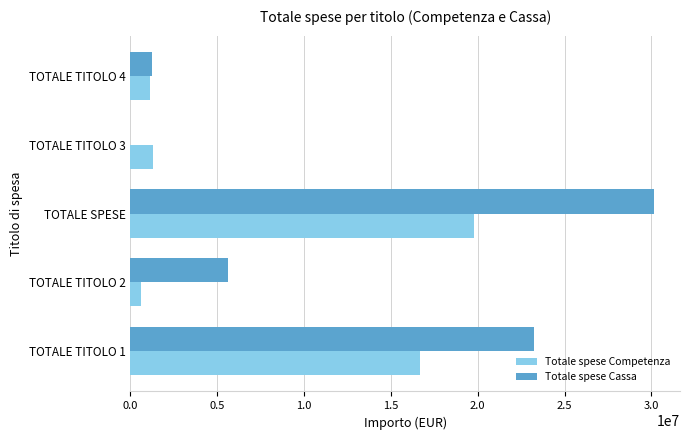

Between TOTALE TITOLO 1 and TOTALE TITOLO 3, which series saw the biggest shift?

Totale spese Cassa